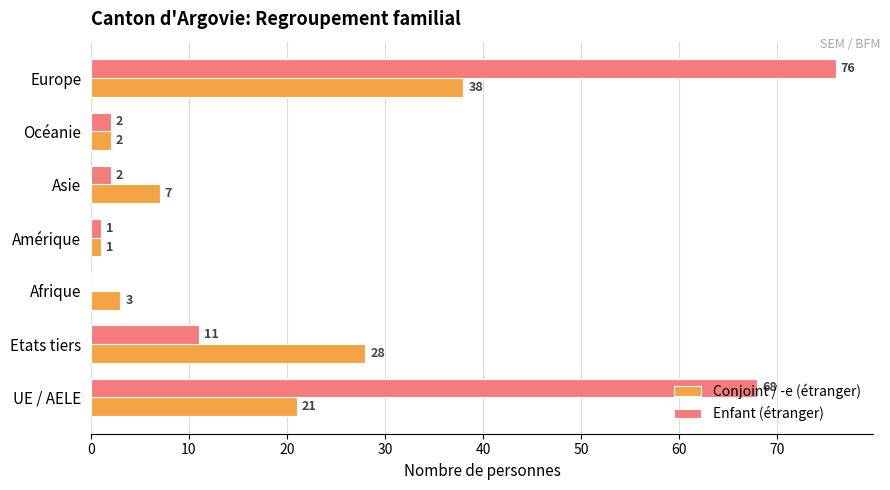

Which series changed the most between Amérique and Asie?

Conjoint / -e (étranger)